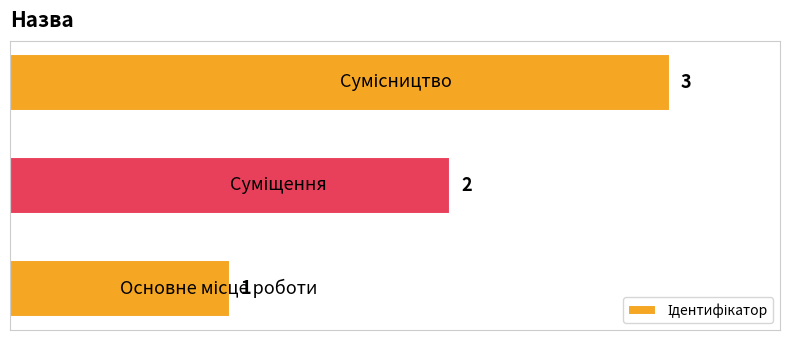

How many values are between 1 and 3?

3